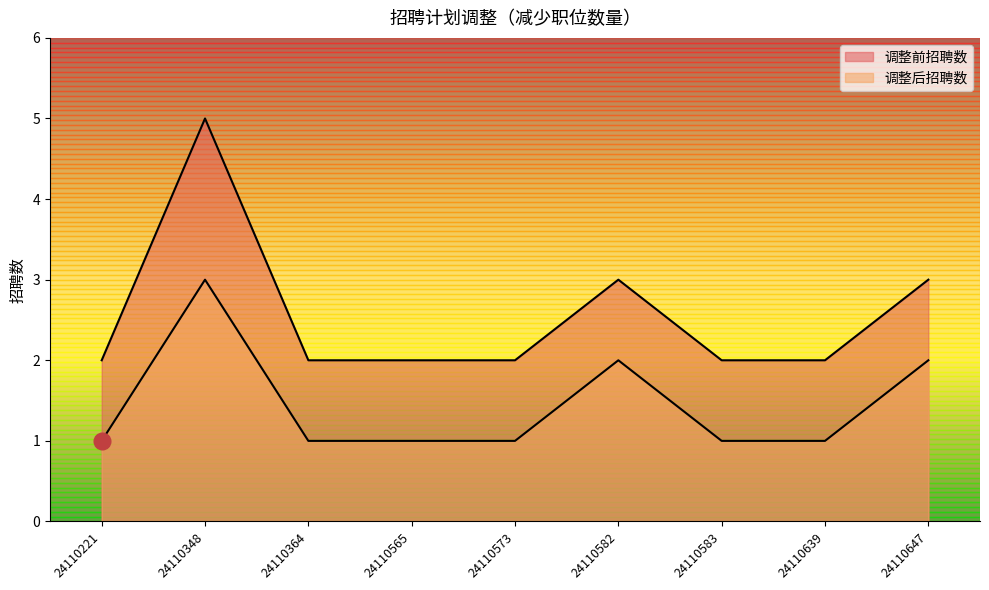

Where is the first local maximum for 调整前招聘数?

24110348